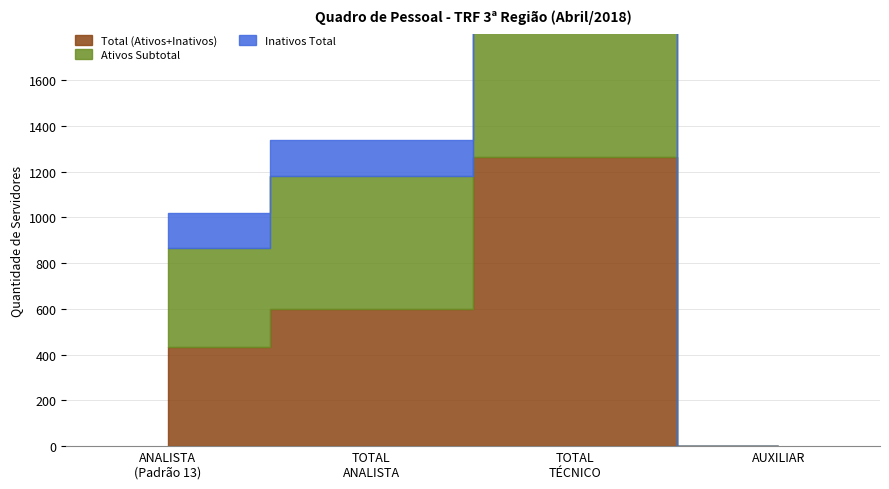

True or false: Inativos Total and Ativos Subtotal intersect in this chart.

False